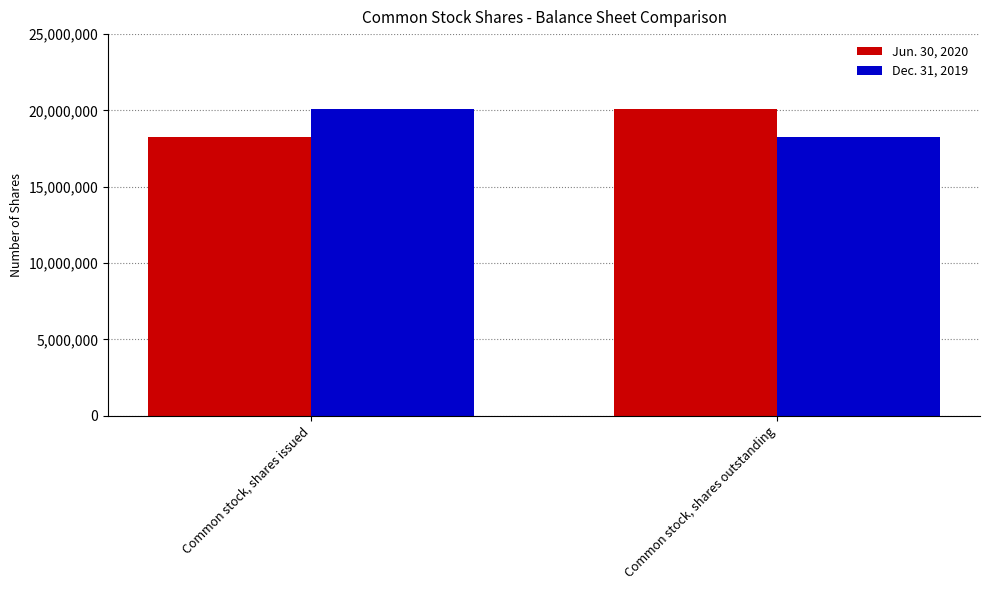

What is the sum of all Dec. 31, 2019 values?

38328923